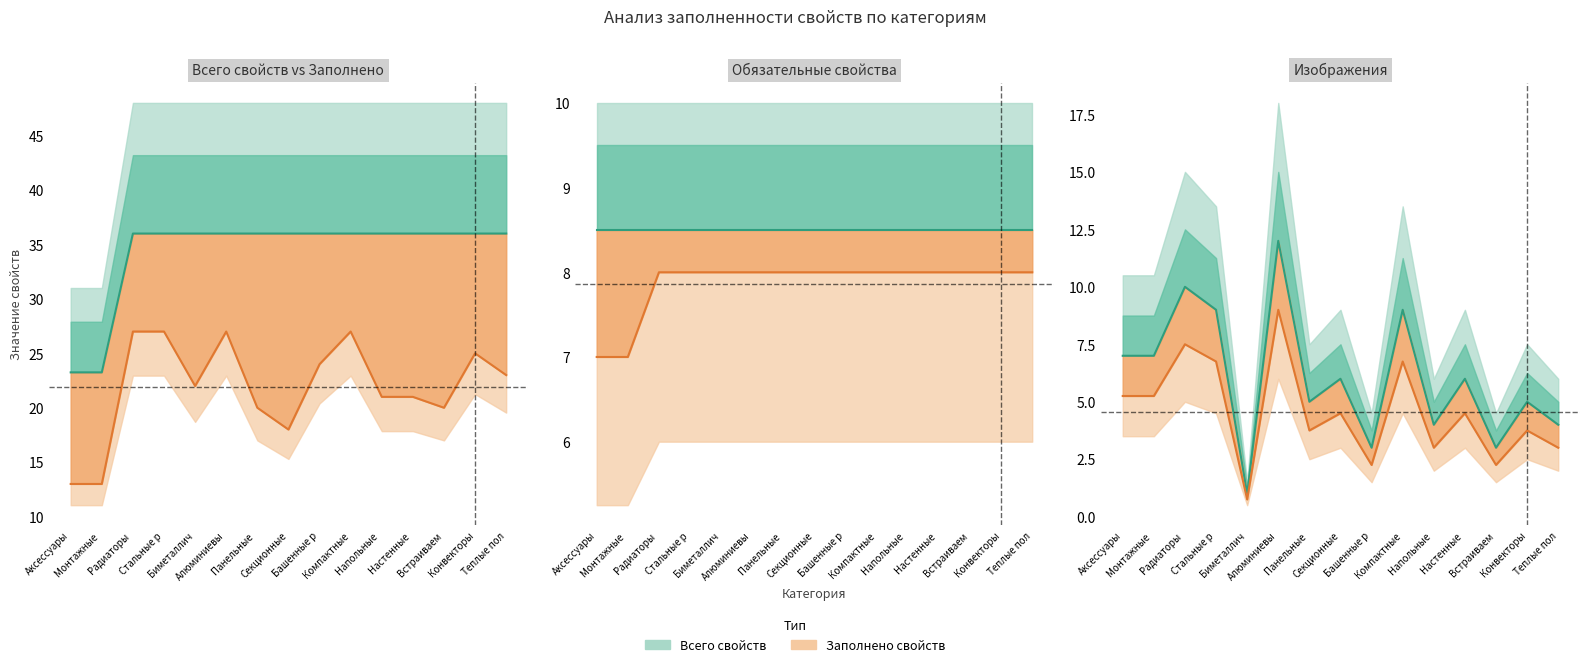

What are all the series names shown in the legend?

Всего свойств, Заполнено свойств